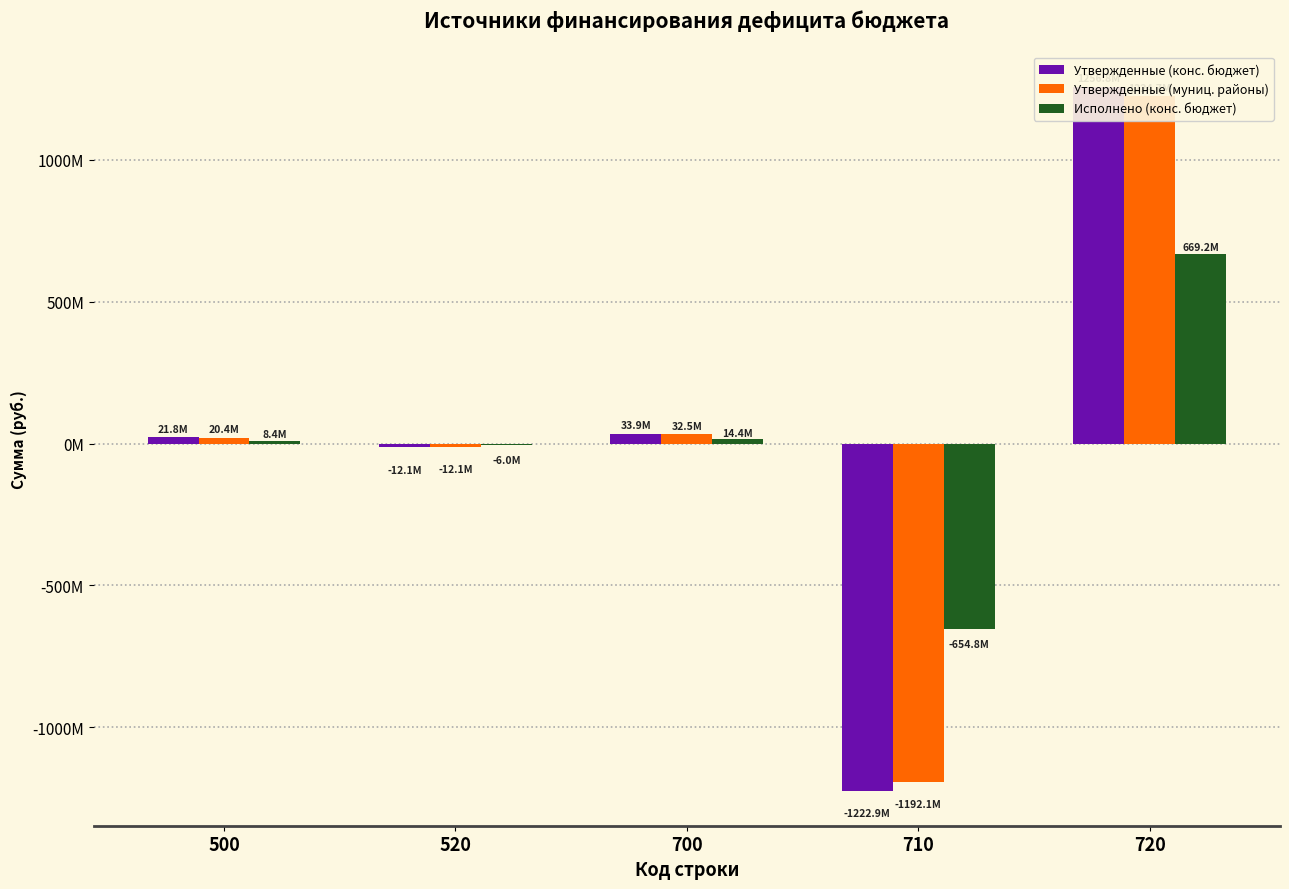

List the labels in order of Утвержденные (конс. бюджет) value, smallest first.

710, 520, 500, 700, 720